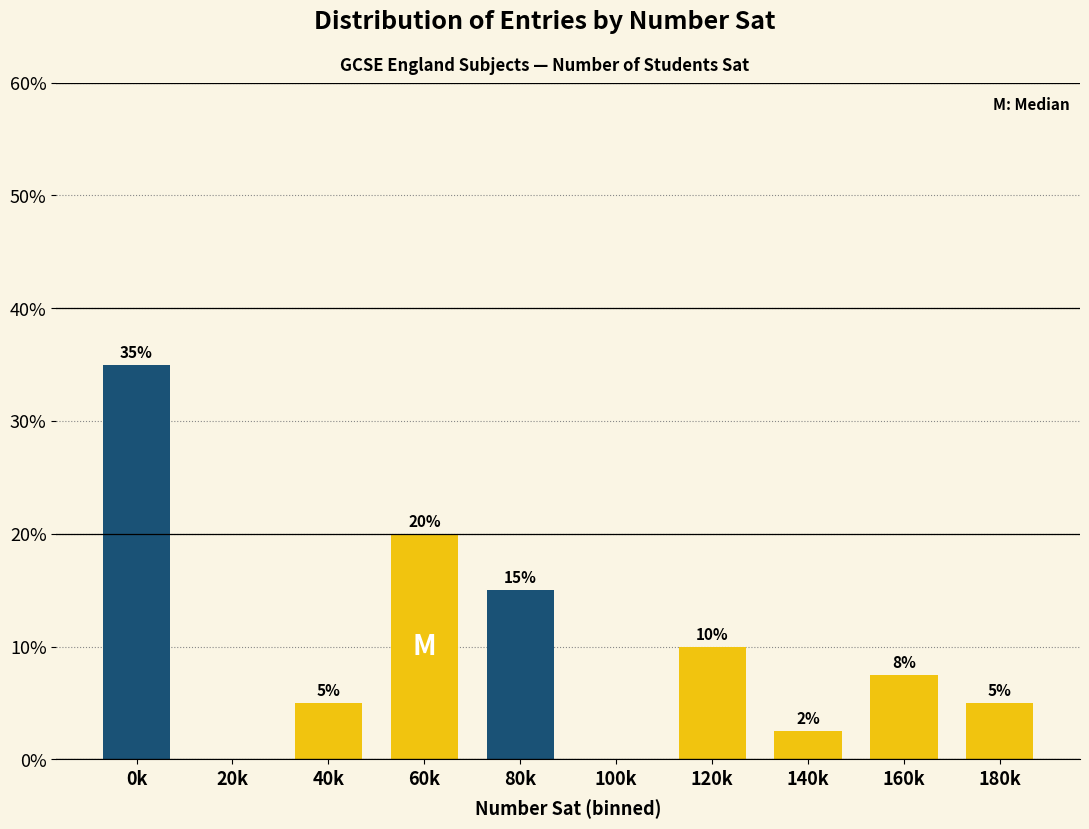

The value at 160k is 2.0. True or false?

False